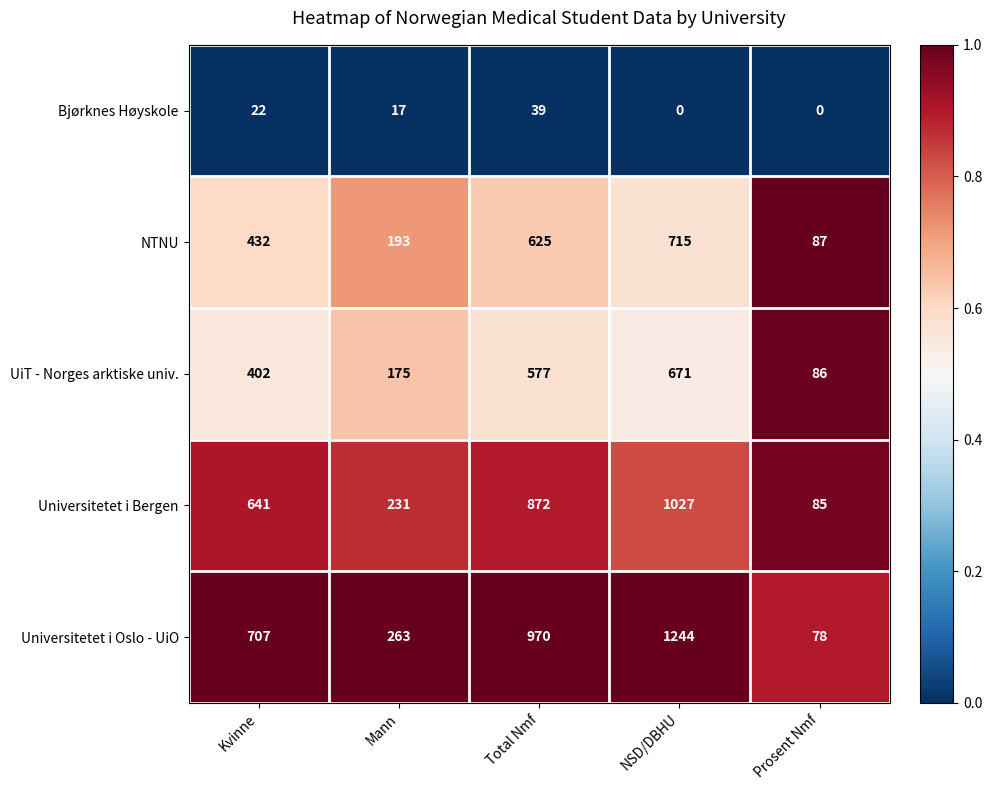

Which series changed the most between Total Nmf and Prosent Nmf?

Universitetet i Oslo - UiO